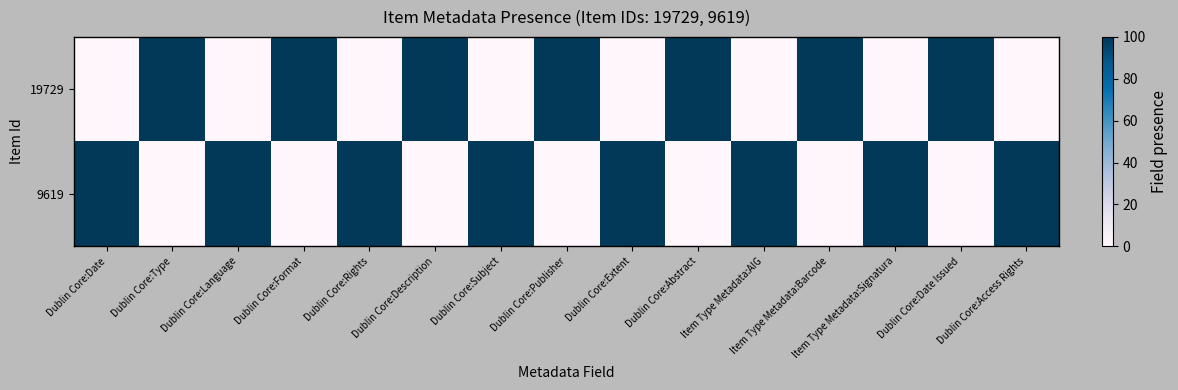

What is the total value across all series at Dublin Core:Type?

100